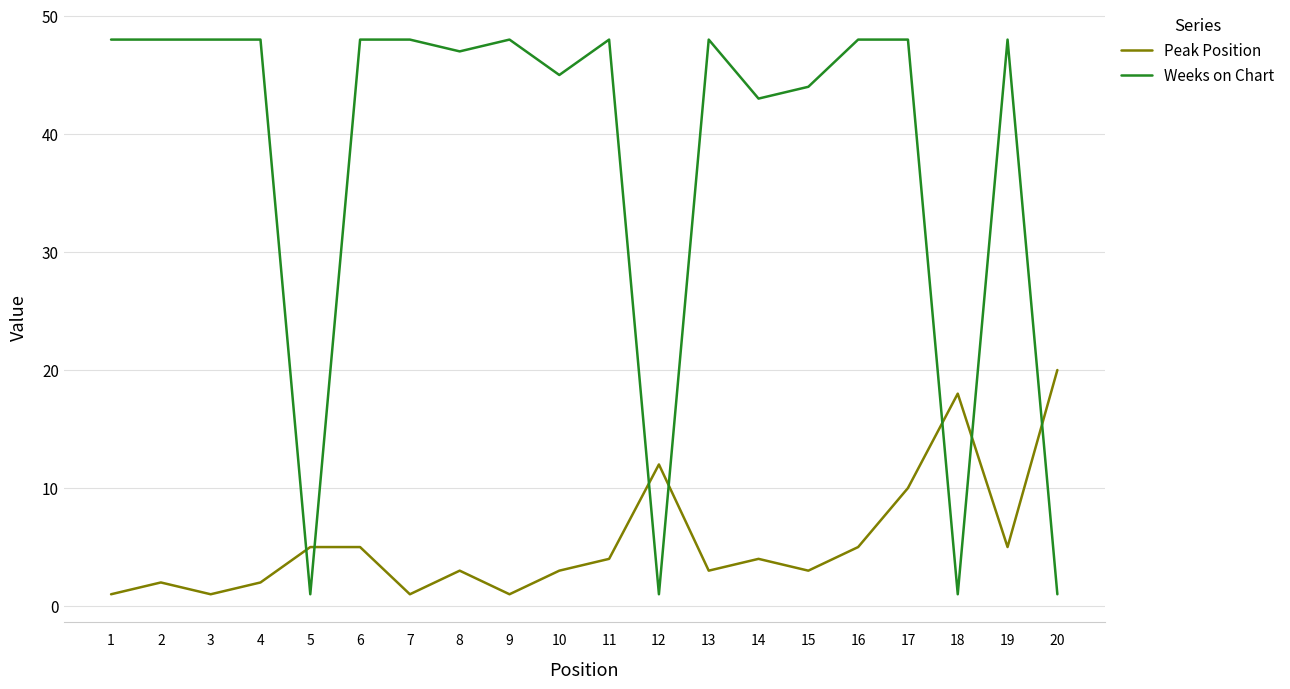

Rank the series by their maximum value, from highest to lowest.

Weeks on Chart, Peak Position